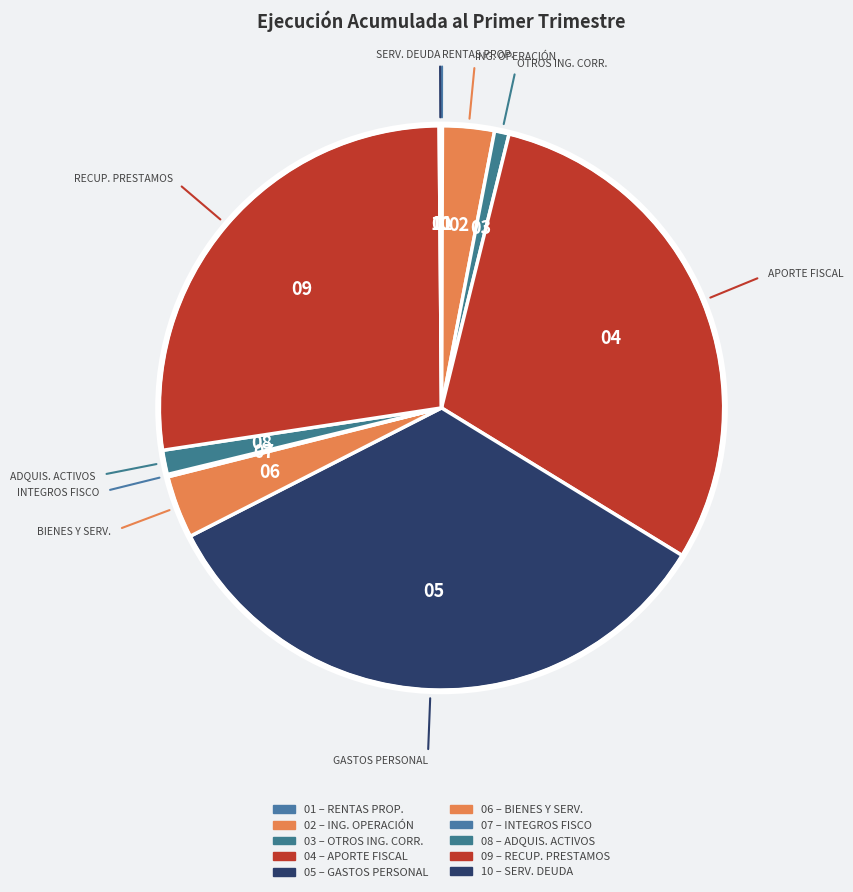

Rank the categories by value from highest to lowest.

GASTOS EN PERSONAL, APORTE FISCAL, RECUPERACIÓN DE PRESTAMOS, BIENES Y SERVICIOS DE CONSUMO, INGRESOS DE OPERACIÓN, ADQUISICIÓN DE ACTIVOS NO FINANCIEROS, OTROS INGRESOS CORRIENTES, INTEGROS AL FISCO, SERVICIO DE LA DEUDA, RENTAS DE LA PROPIEDAD